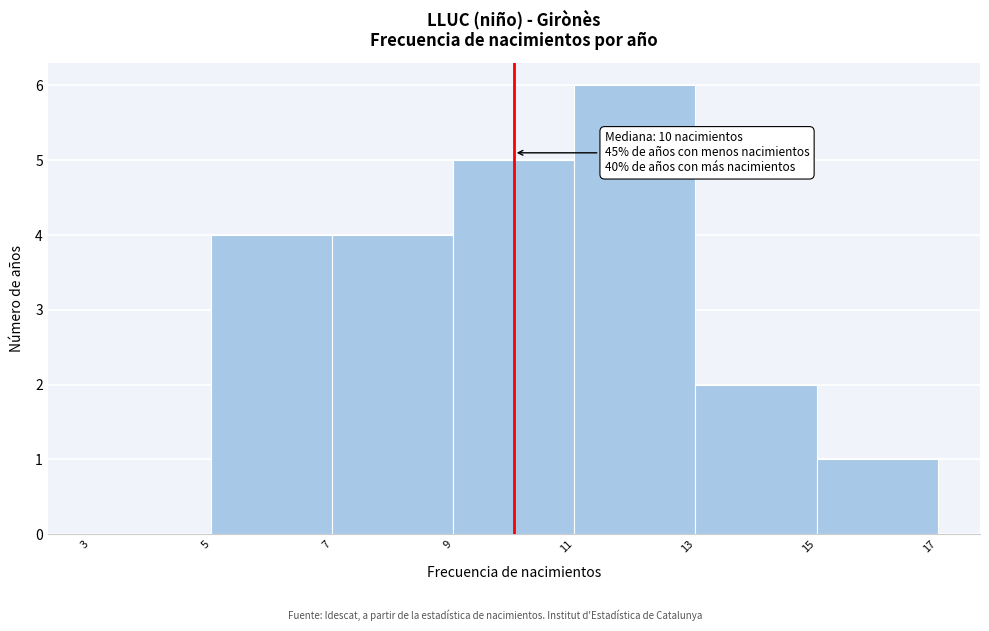

Over which range of the x-axis is the bar tallest?

11 to 13